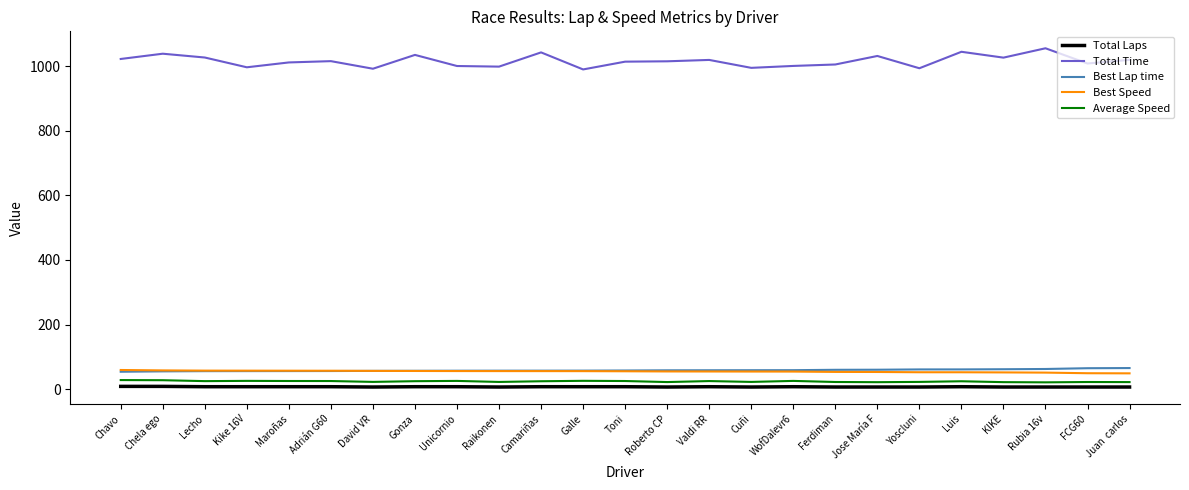

What is the maximum value for Average Speed?

28.5